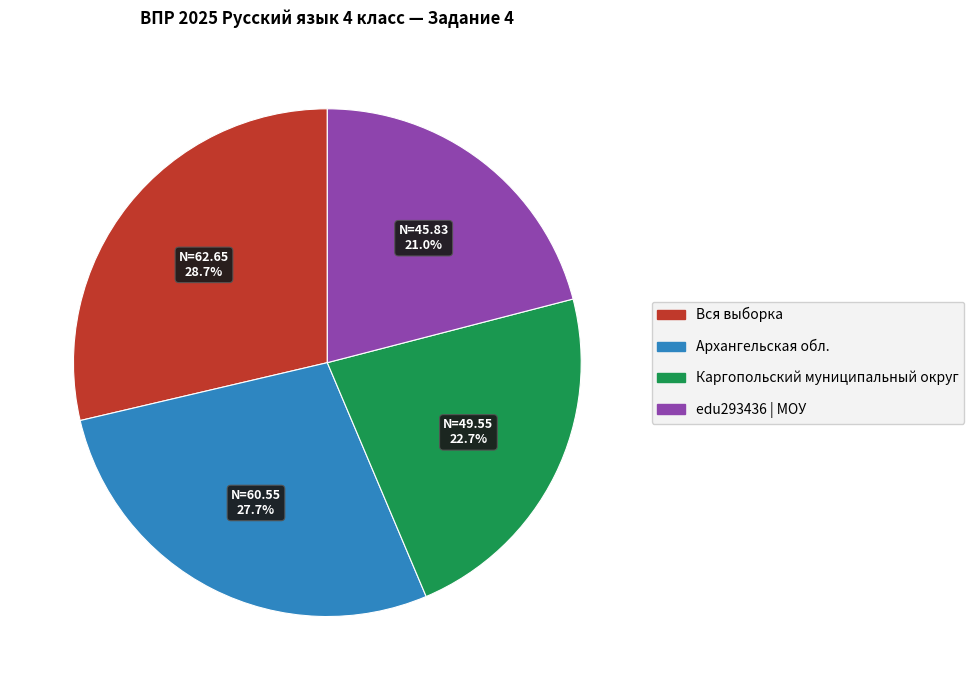

Which category has the biggest portion of the pie?

Вся выборка